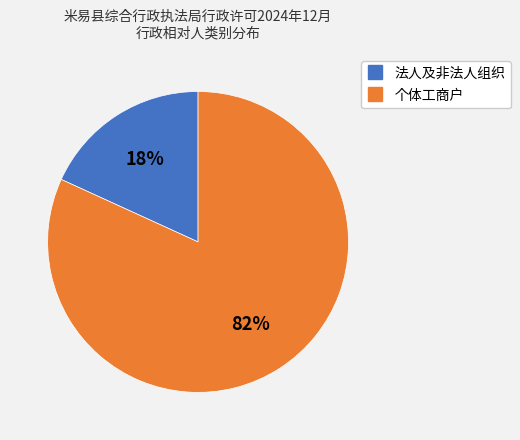

How many slices are in this pie chart?

2